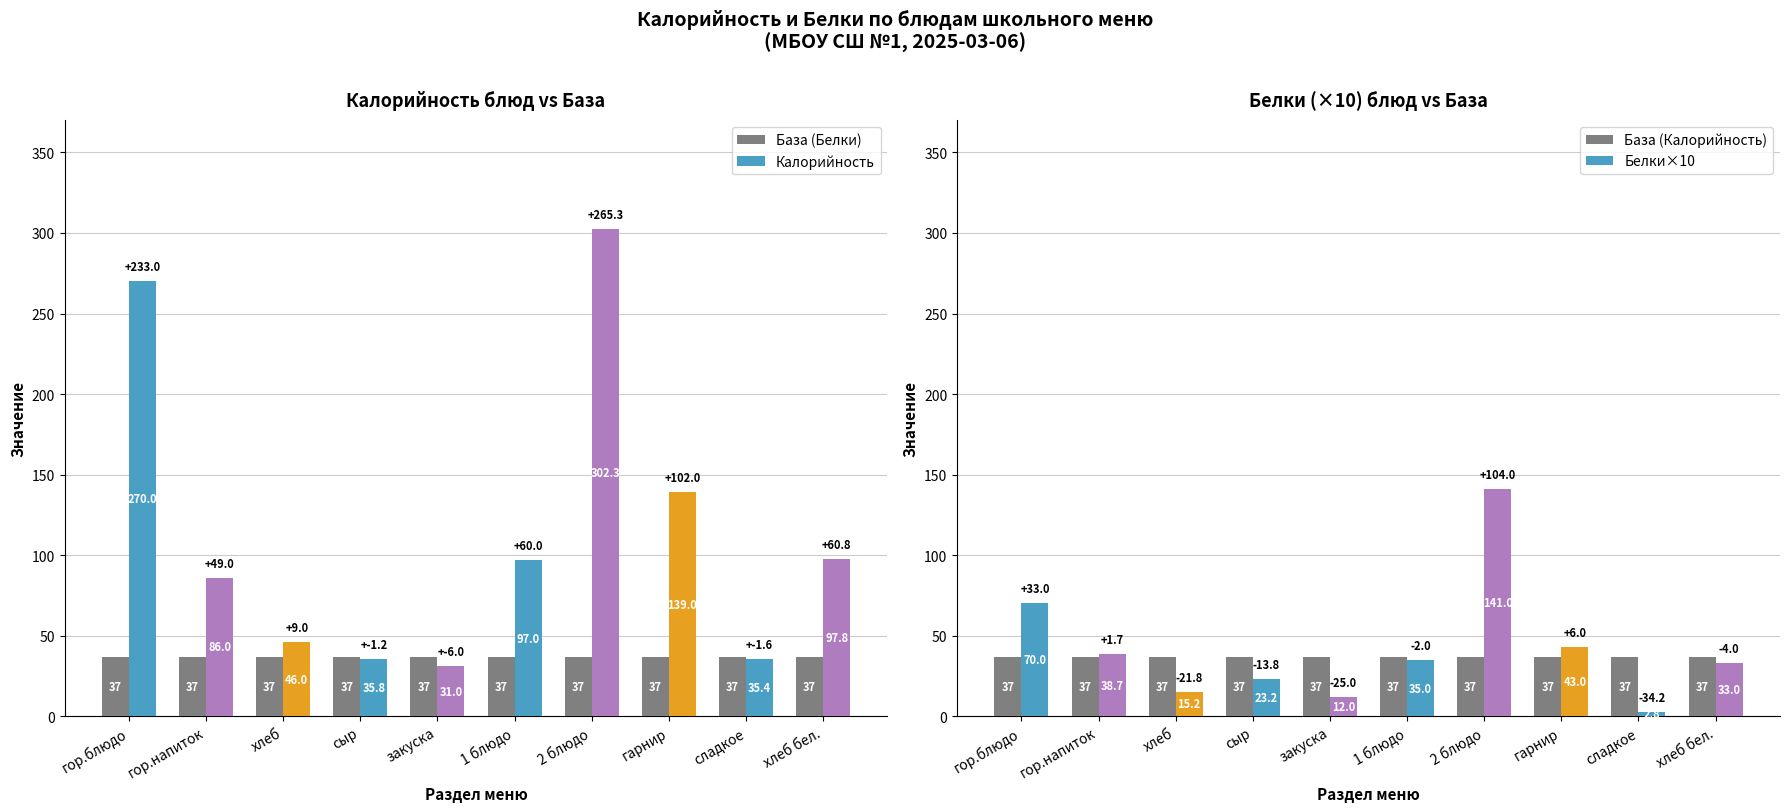

Rank the categories by Калорийность value from highest to lowest.

2 блюдо, гор.блюдо, гарнир, хлеб бел., 1 блюдо, гор.напиток, хлеб, сыр, сладкое, закуска